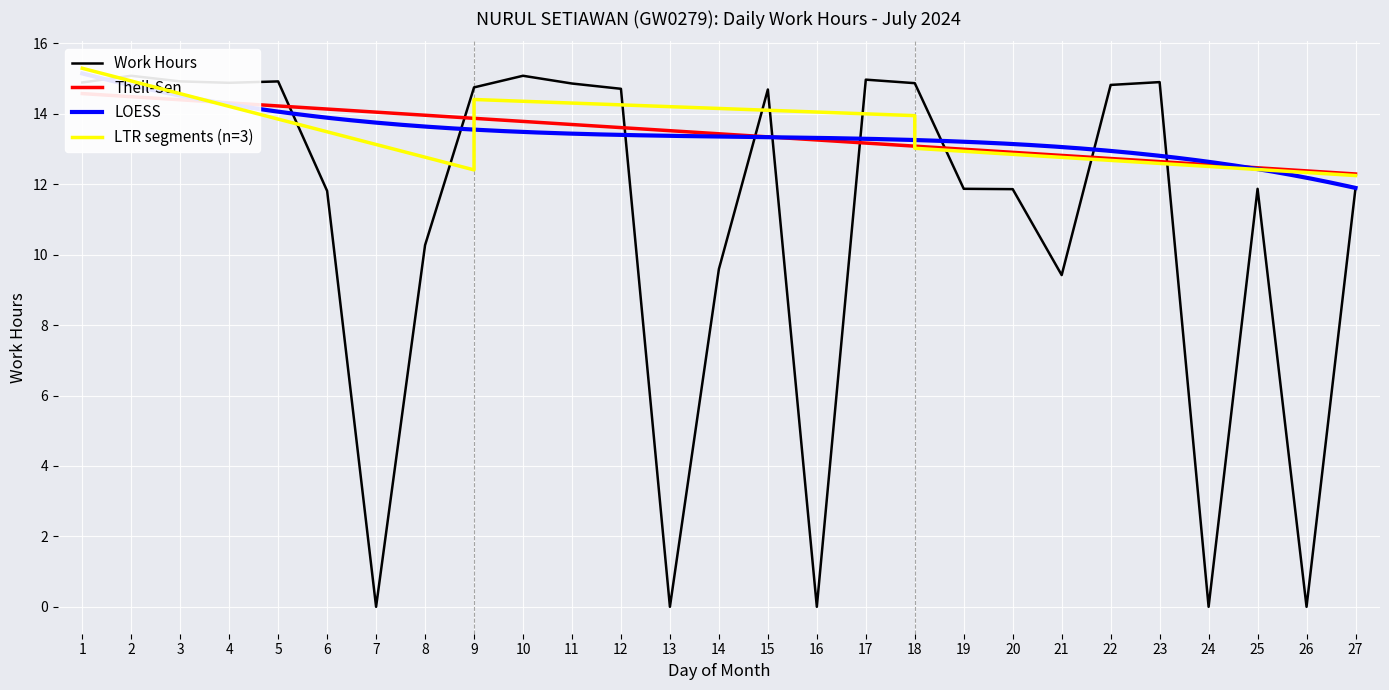

True or false: the data shows -9.6 at 13.

False